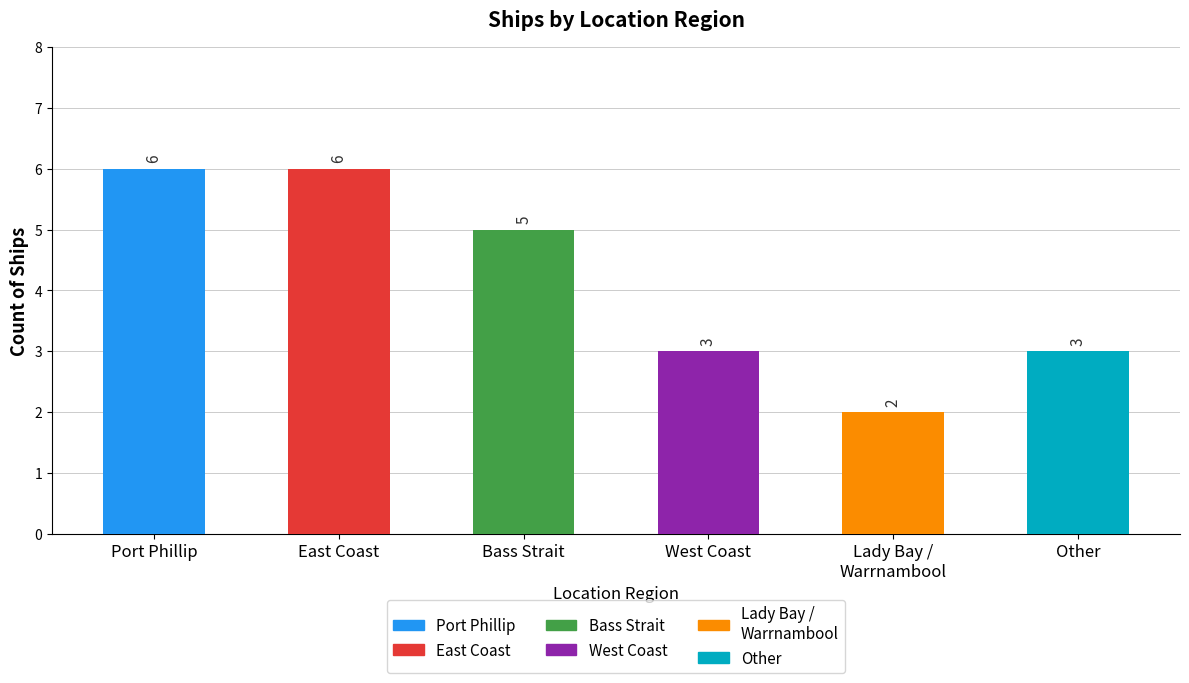

What is the difference between the values at Bass Strait and Port Phillip?

1